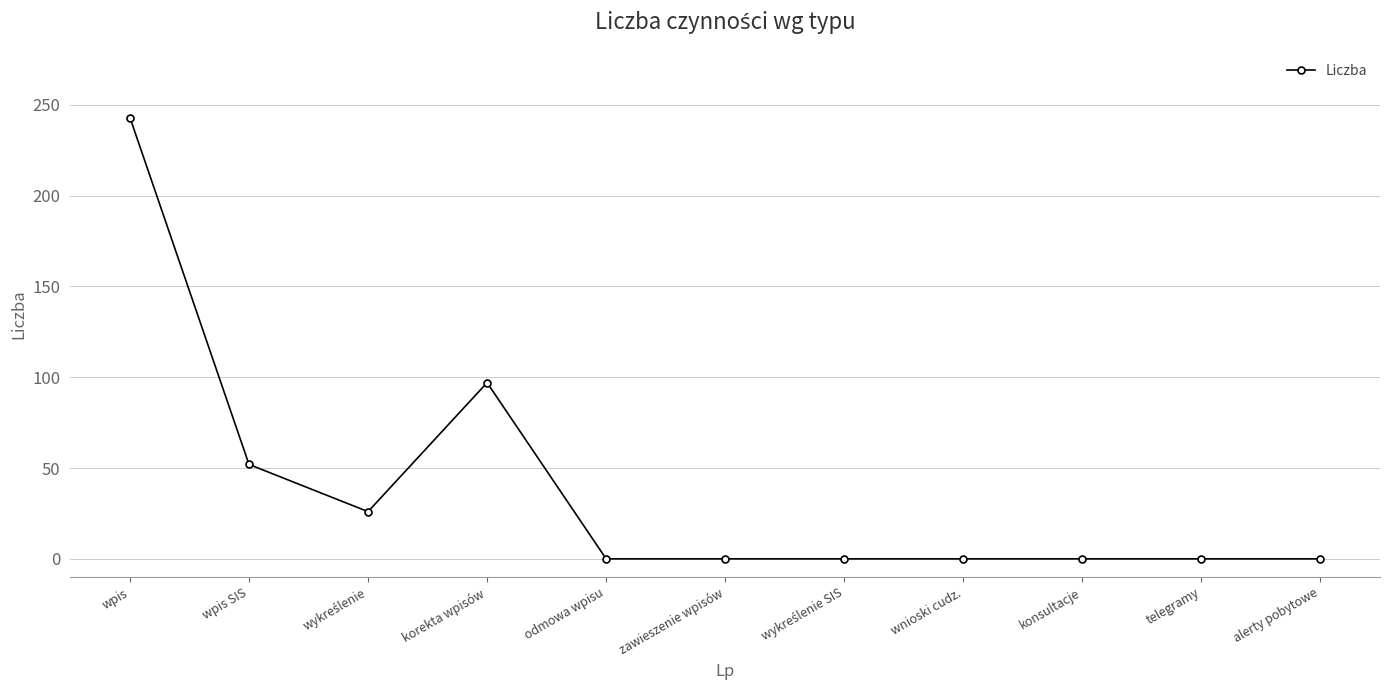

At which label is the value closest to 121?

korekta wpisów